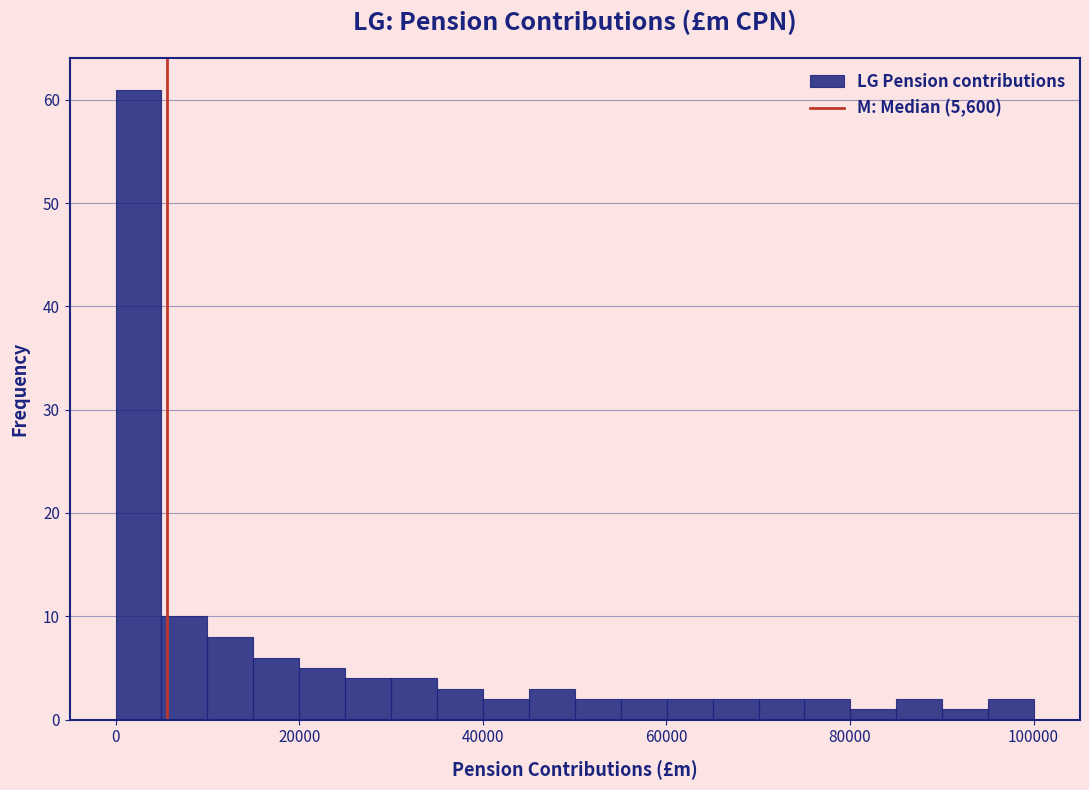

Read against the x-axis, roughly where is the centre of the tallest bar?

2000